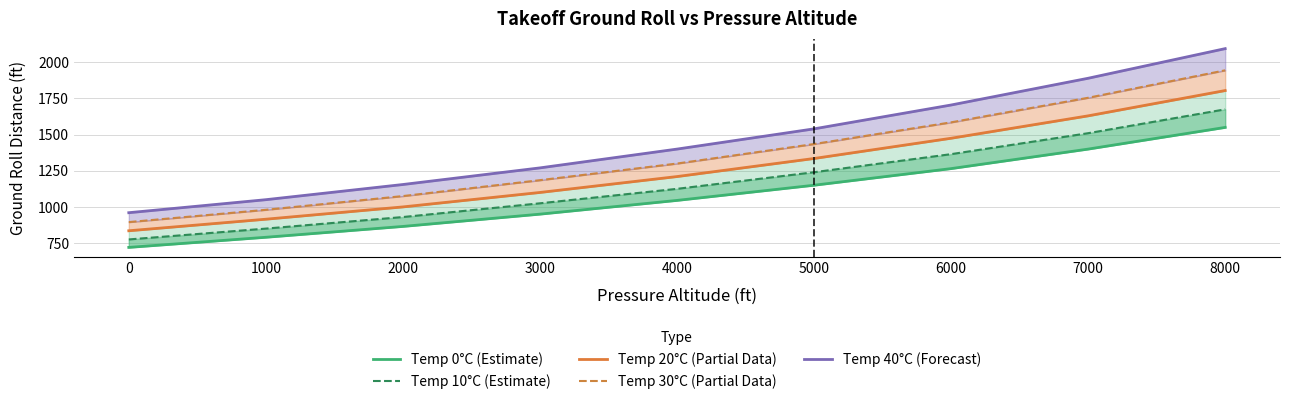

Between 2000 and 7000, which is larger?

7000